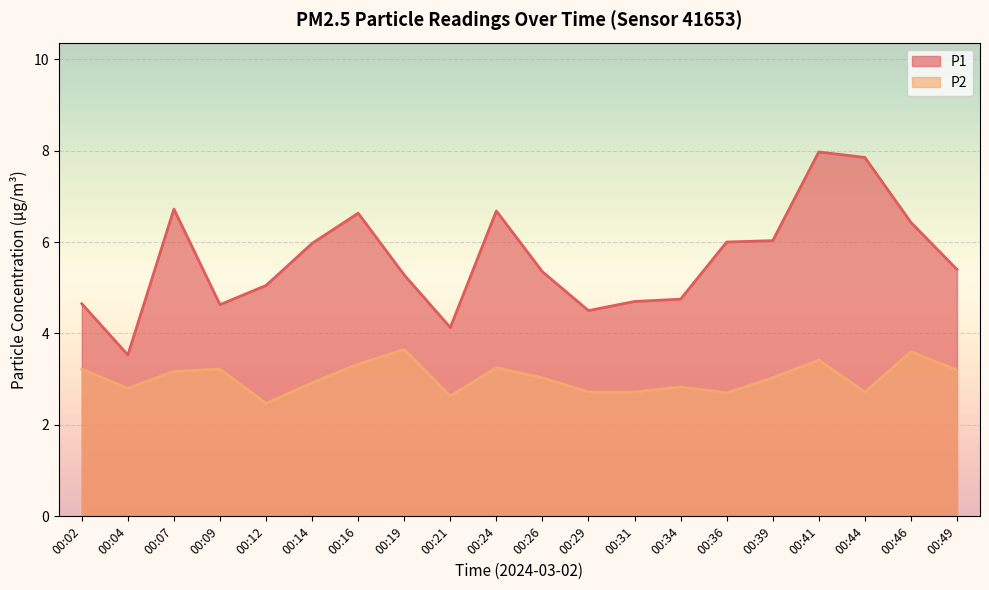

How many values in the P1 series are below 5?

7